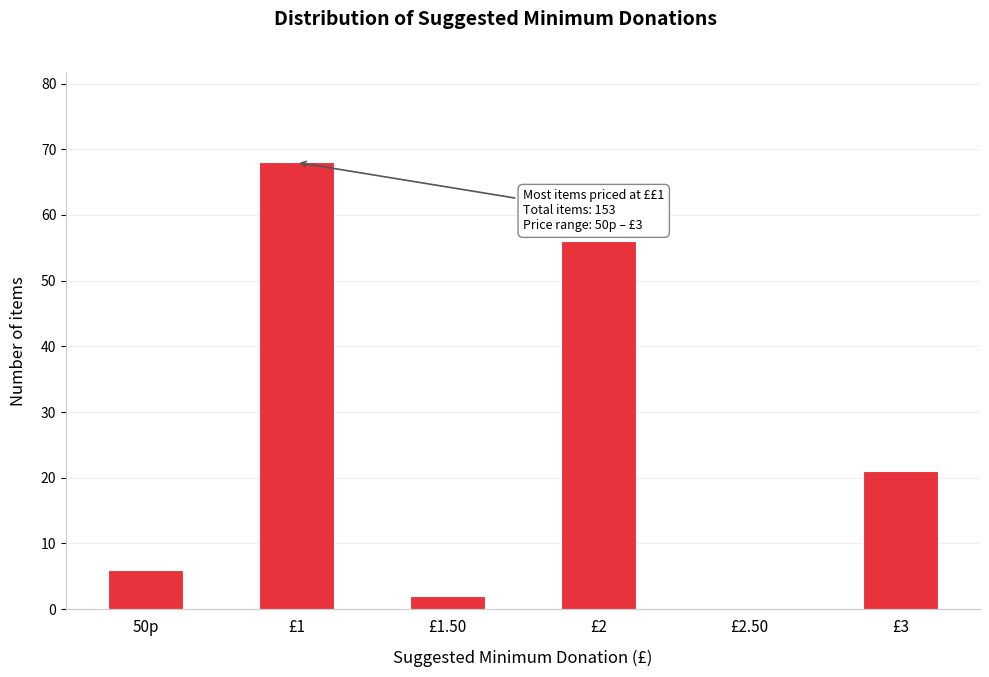

Reading left to right, transcribe all the data shown in this chart.

50p=6	£1=68	£1.50=2	£2=56	£2.50=0	£3=21